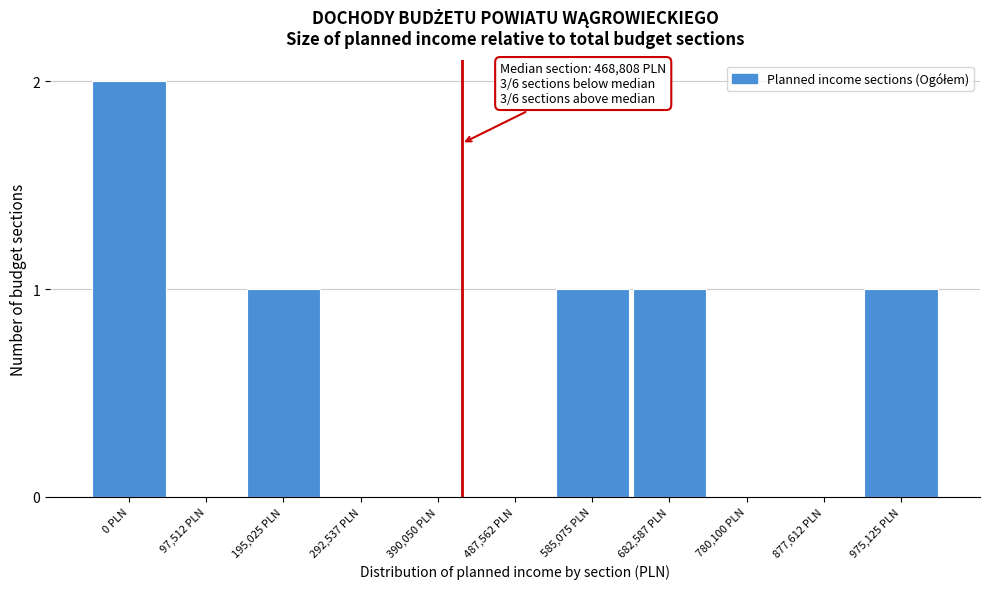

Reading right to left, transcribe all the data shown in this chart.

975,125 PLN=1	877,612 PLN=0	780,100 PLN=0	682,587 PLN=1	585,075 PLN=1	487,562 PLN=0	390,050 PLN=0	292,537 PLN=0	195,025 PLN=1	97,512 PLN=0	0 PLN=2